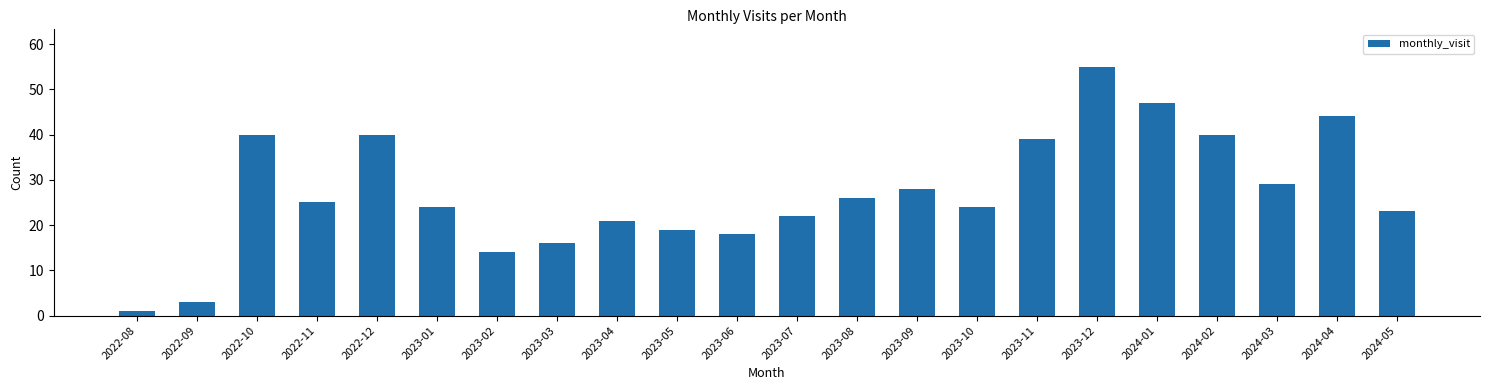

Reading left to right, extract all data points from this chart.

1	3	40	25	40	24	14	16	21	19	18	22	26	28	24	39	55	47	40	29	44	23